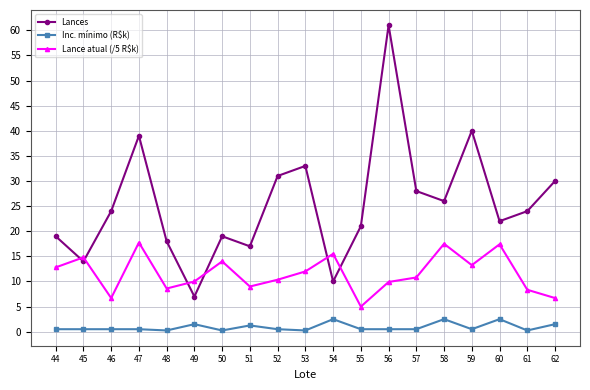

True or false: Lance atual (/5 R$k) has a value of 4.9 at 54.

False